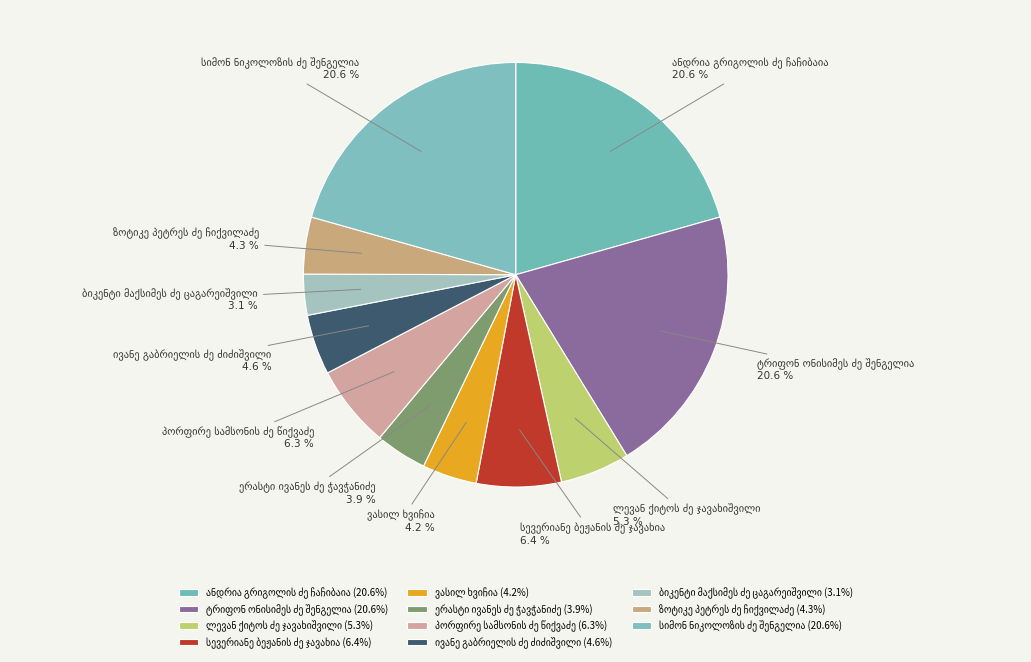

Is there a majority slice in this chart?

No